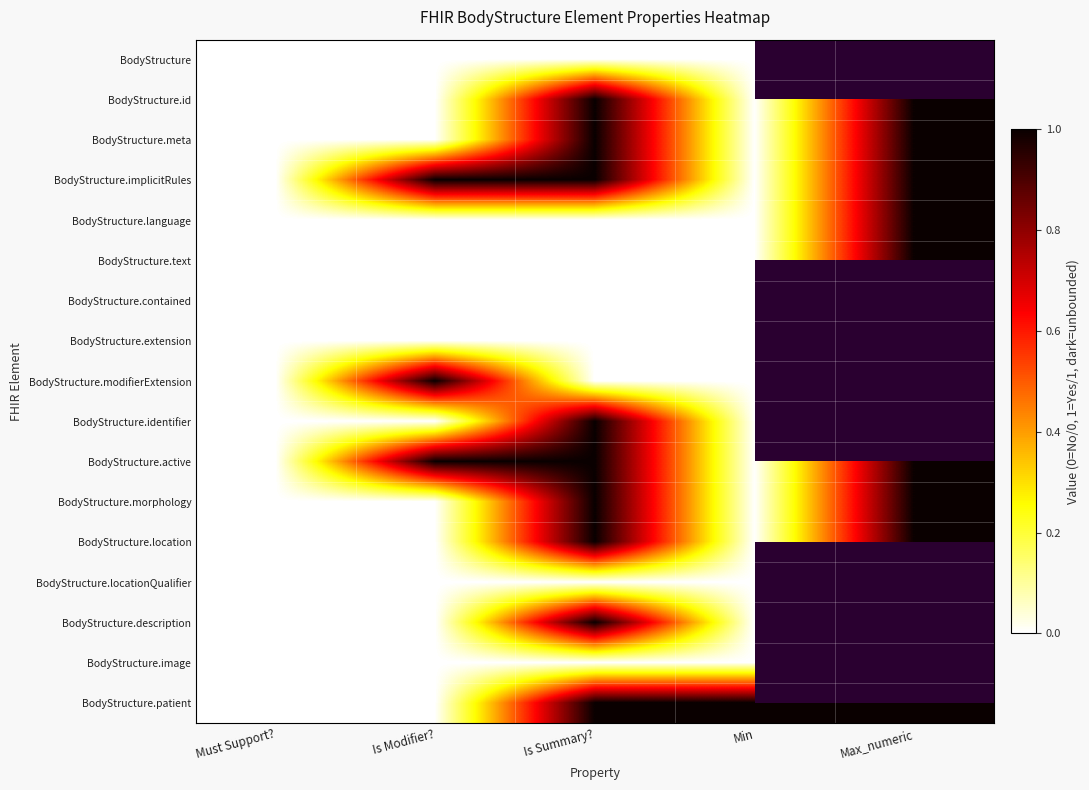

At which label is BodyStructure.active closest to 0?

Must Support?